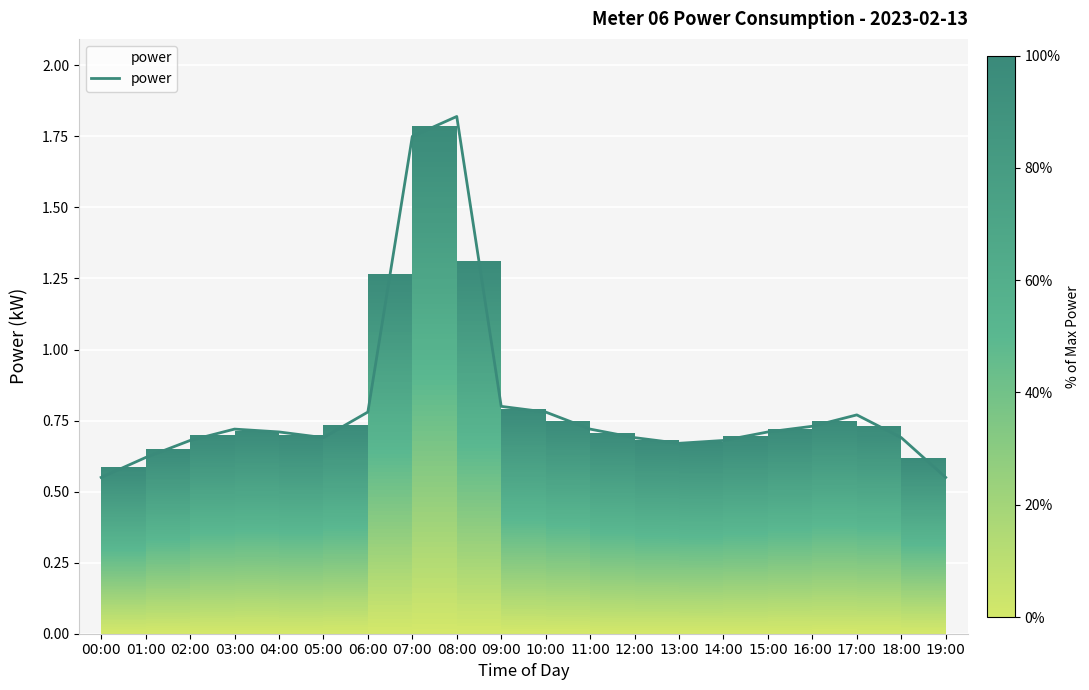

What is the difference between the maximum and minimum values?

1.3